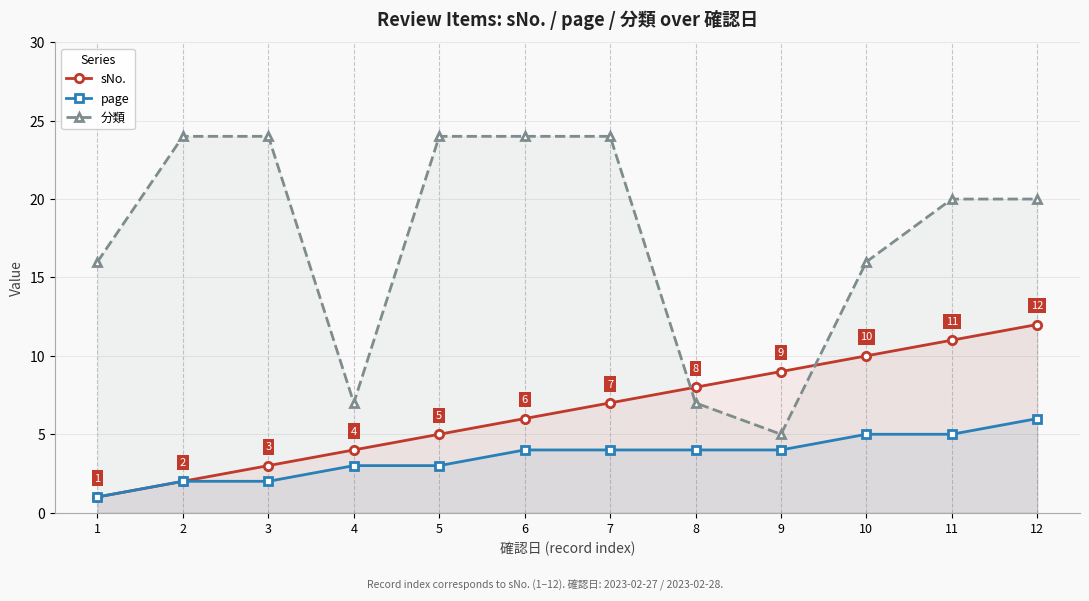

Where does the page series first go above 4?

10